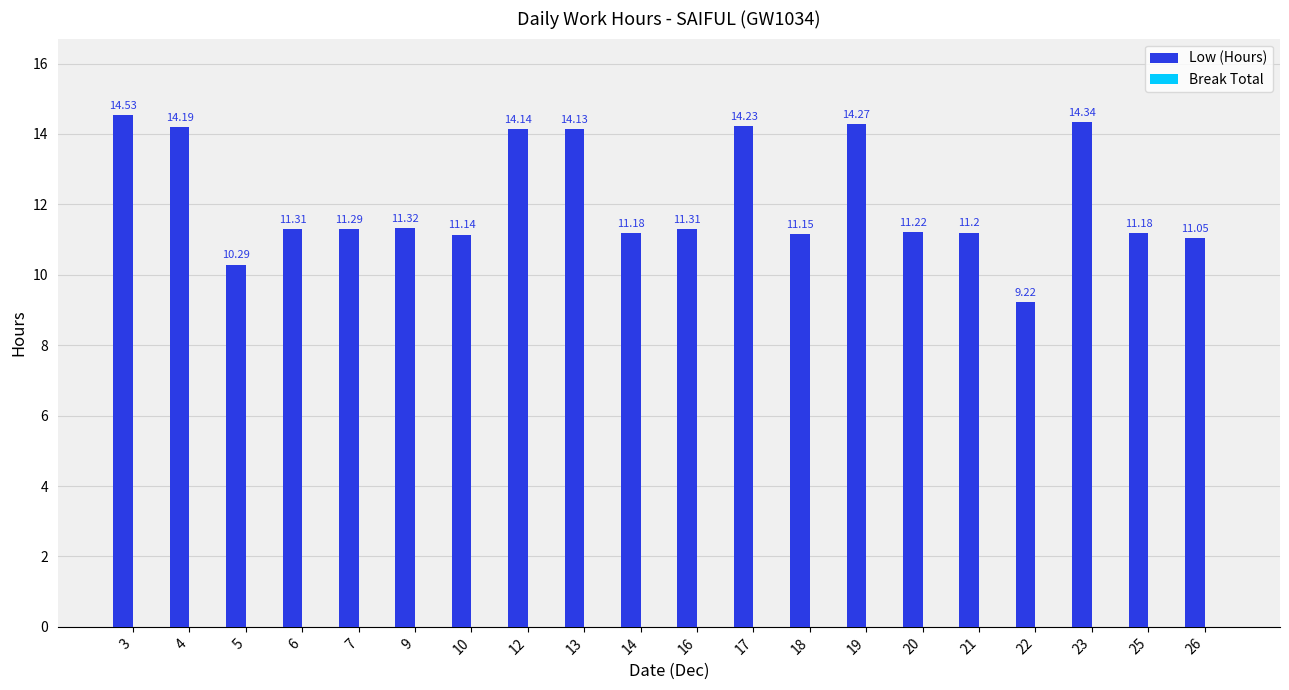

Approximately how many times larger is the value at 3 compared to 13?

1.0